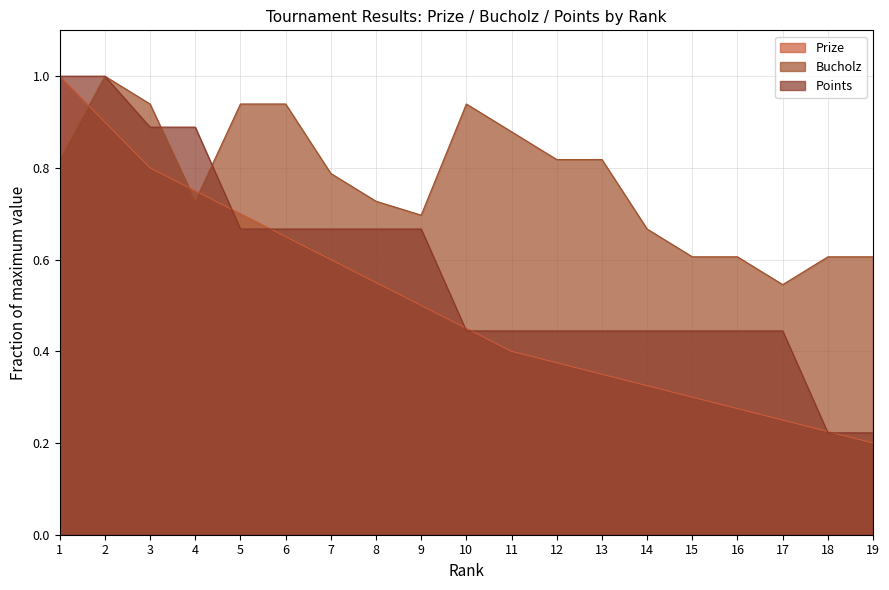

List the series in order of their overall mean, highest first.

Bucholz, Points, Prize